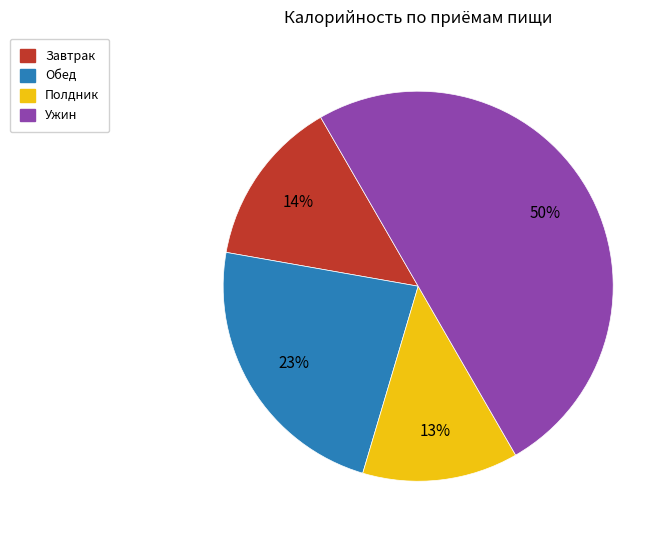

Count the number of slices in the pie.

4